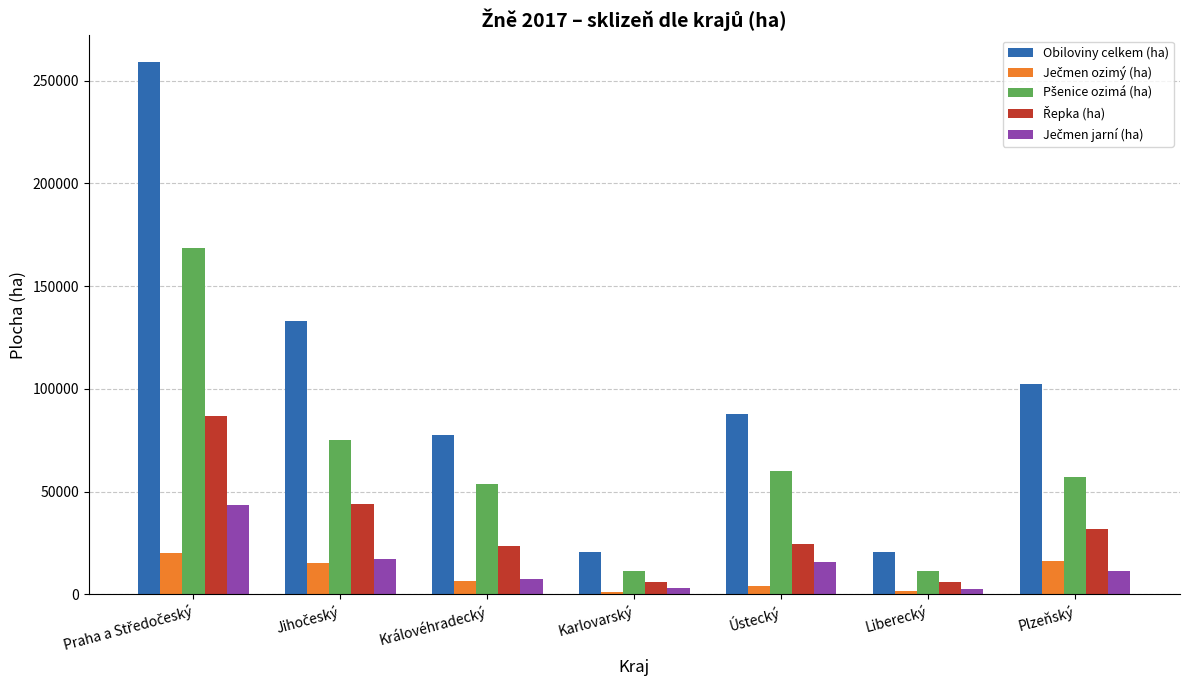

What is the spread (max minus min) of values at Ústecký?

83221